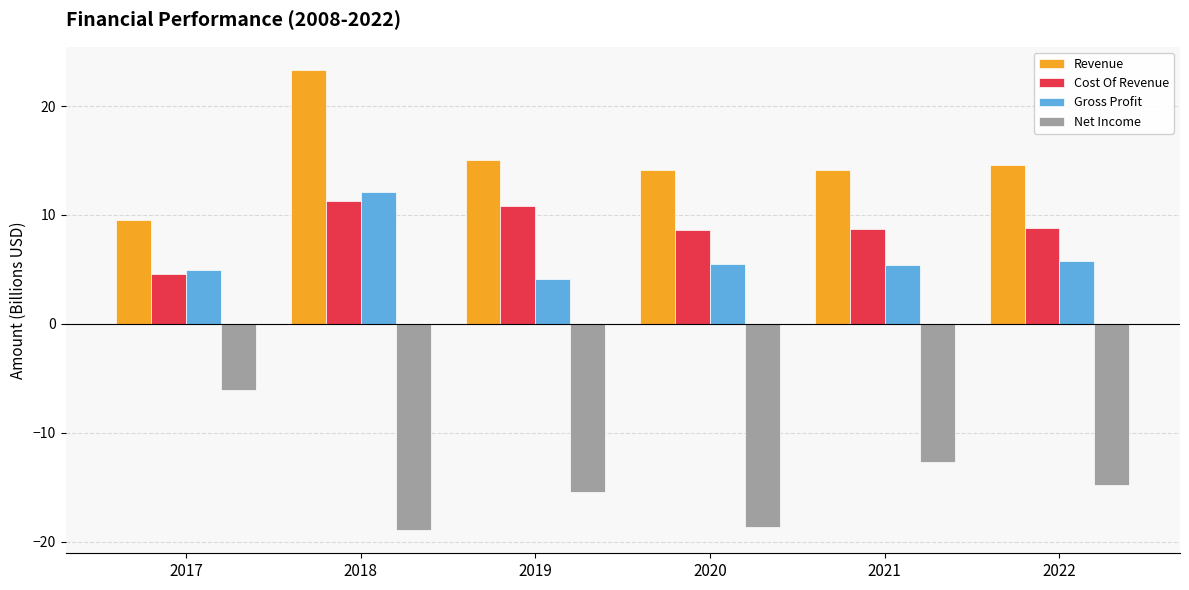

How many bars are there in total?

24